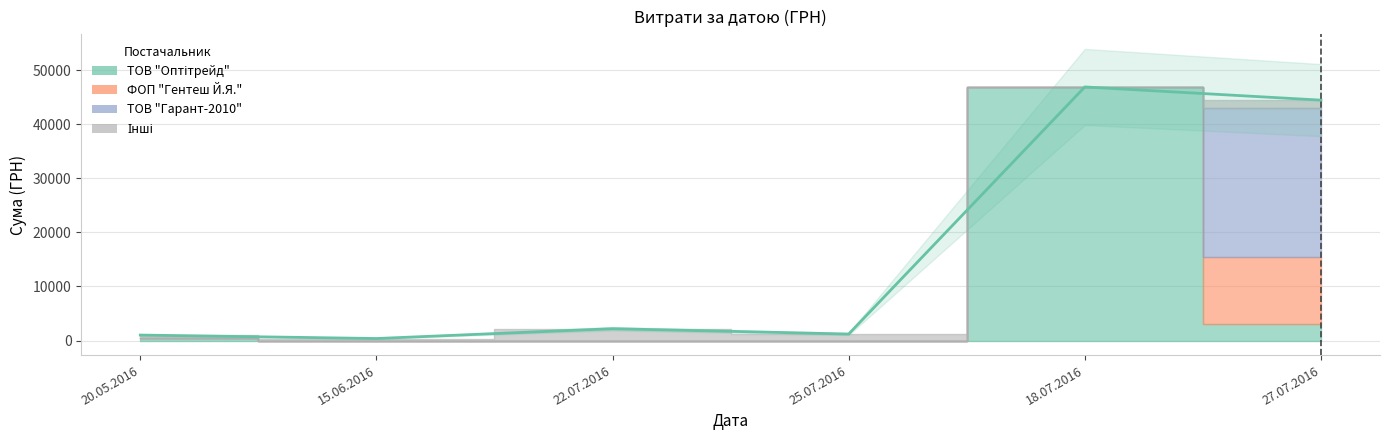

How many data points are less than 2188?

3